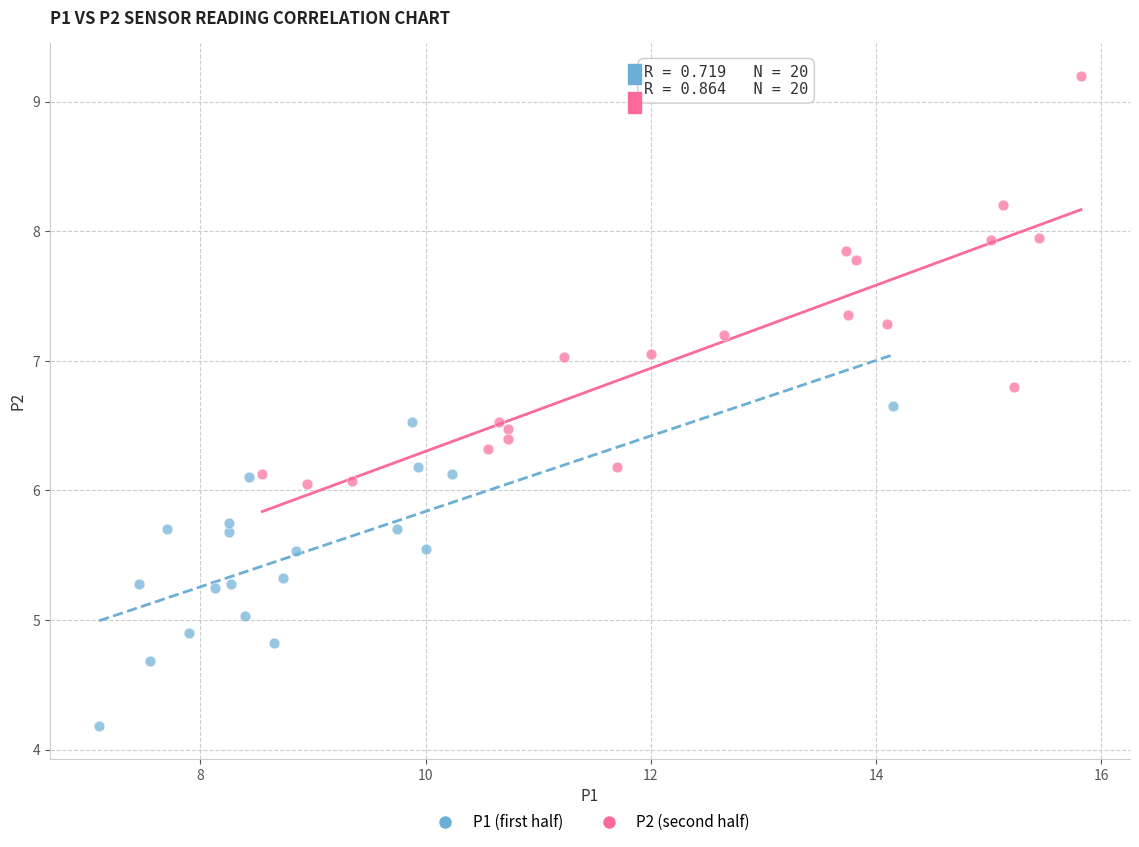

Which series contains the highest Y value?

P2 (second half)